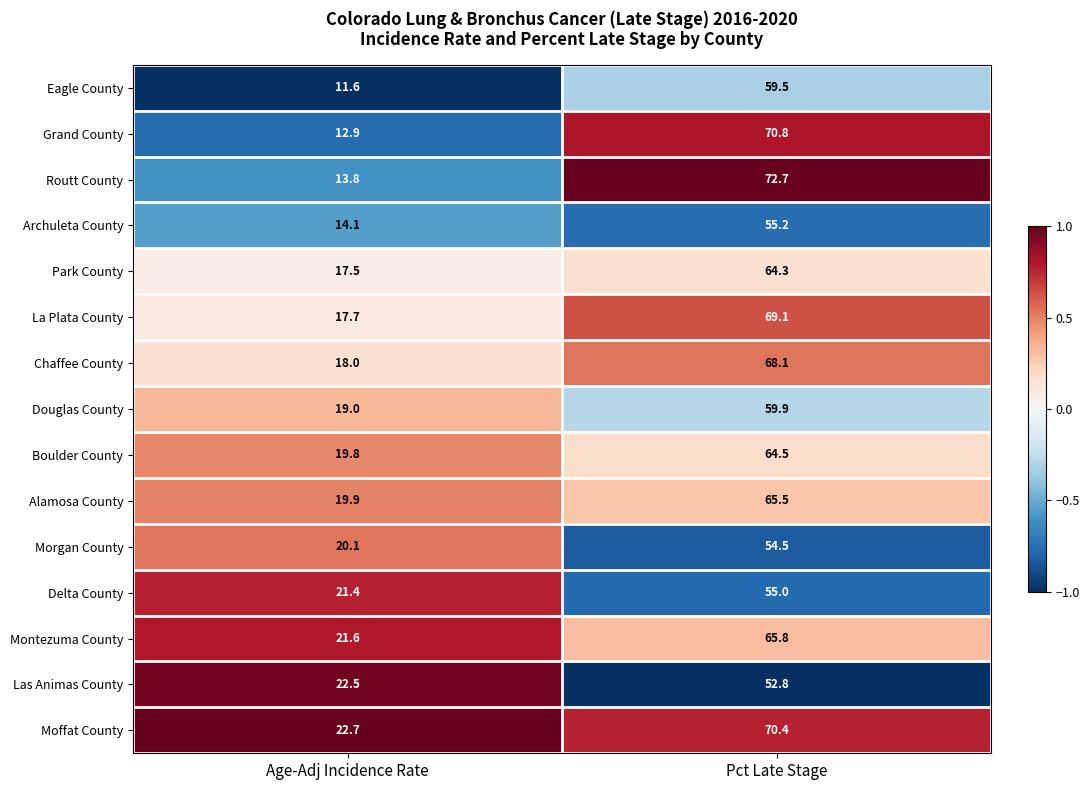

Reading left to right, extract all data points from this chart.

Eagle County: Age-Adj Incidence Rate=11.6	Pct Late Stage=59.5
Grand County: Age-Adj Incidence Rate=12.9	Pct Late Stage=70.8
Routt County: Age-Adj Incidence Rate=13.8	Pct Late Stage=72.7
Archuleta County: Age-Adj Incidence Rate=14.1	Pct Late Stage=55.2
Park County: Age-Adj Incidence Rate=17.5	Pct Late Stage=64.3
La Plata County: Age-Adj Incidence Rate=17.7	Pct Late Stage=69.1
Chaffee County: Age-Adj Incidence Rate=18.0	Pct Late Stage=68.1
Douglas County: Age-Adj Incidence Rate=19.0	Pct Late Stage=59.9
Boulder County: Age-Adj Incidence Rate=19.8	Pct Late Stage=64.5
Alamosa County: Age-Adj Incidence Rate=19.9	Pct Late Stage=65.5
Morgan County: Age-Adj Incidence Rate=20.1	Pct Late Stage=54.5
Delta County: Age-Adj Incidence Rate=21.4	Pct Late Stage=55.0
Montezuma County: Age-Adj Incidence Rate=21.6	Pct Late Stage=65.8
Las Animas County: Age-Adj Incidence Rate=22.5	Pct Late Stage=52.8
Moffat County: Age-Adj Incidence Rate=22.7	Pct Late Stage=70.4